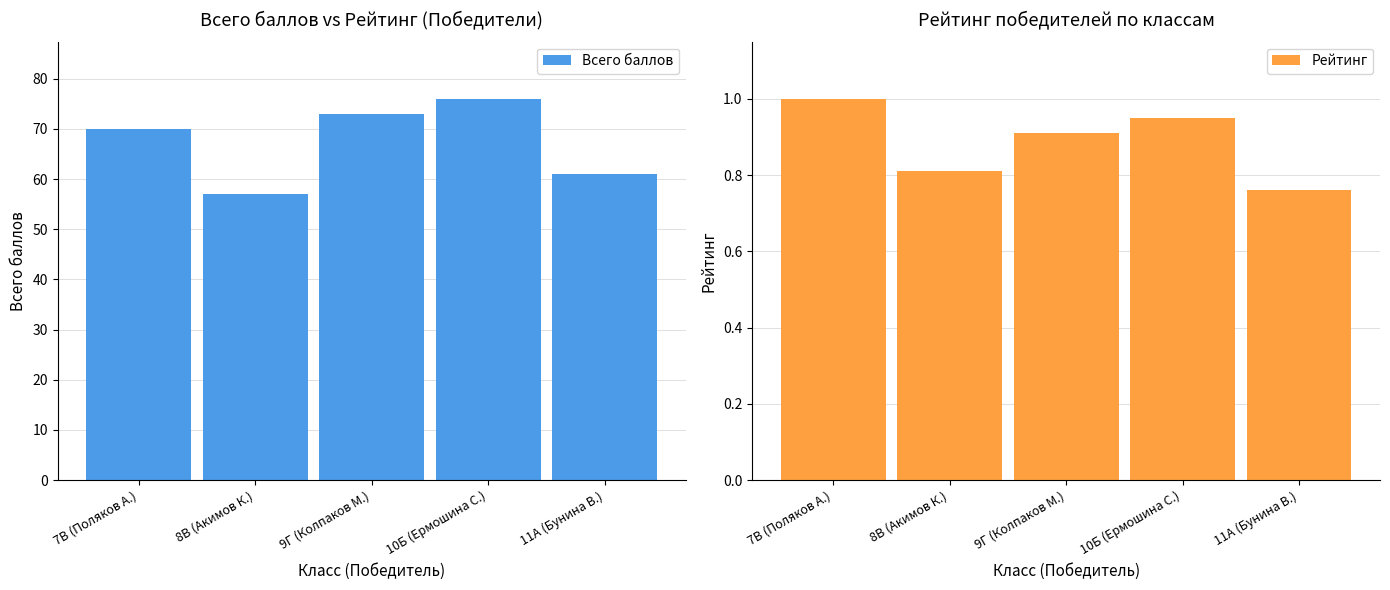

What is the difference between the maximum and second lowest values in the Рейтинг series?

0.2